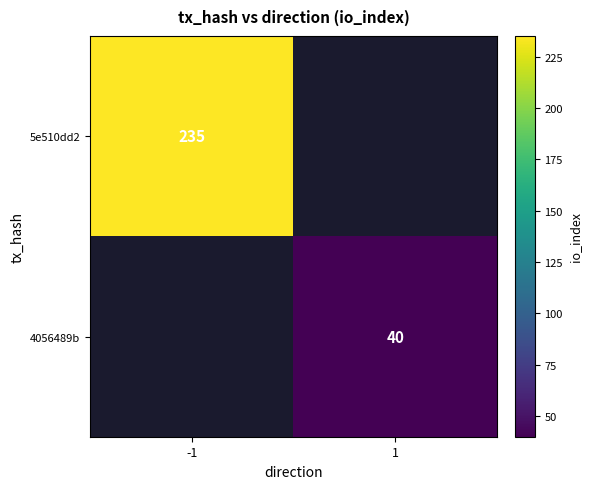

True or false: 4056489b has a value of 40 at 1.

True